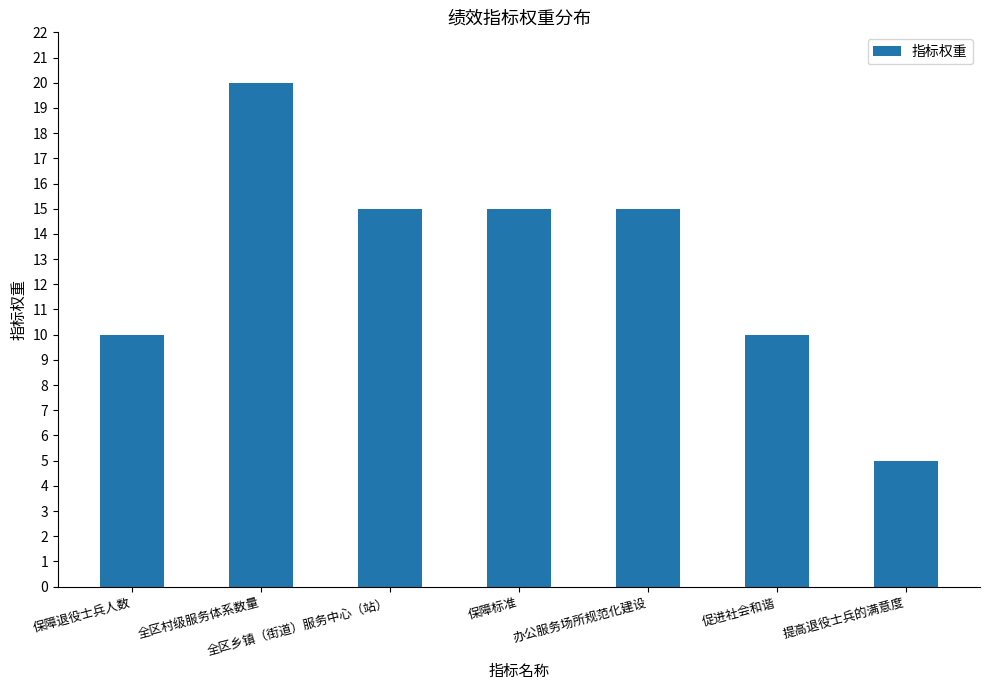

How many bars are there in total?

7